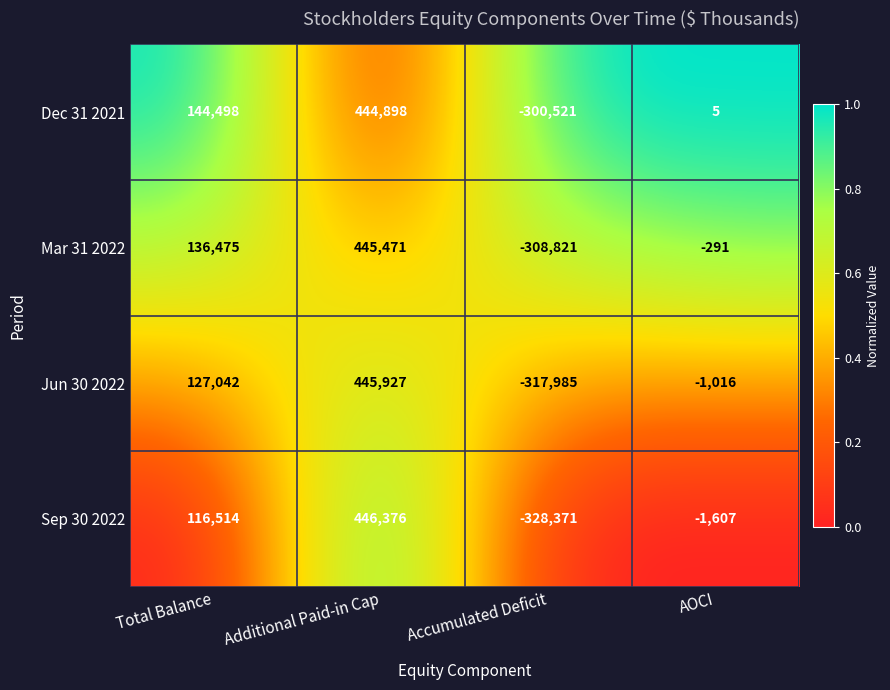

At which category does the chart reach its minimum across all series?

Accumulated Deficit